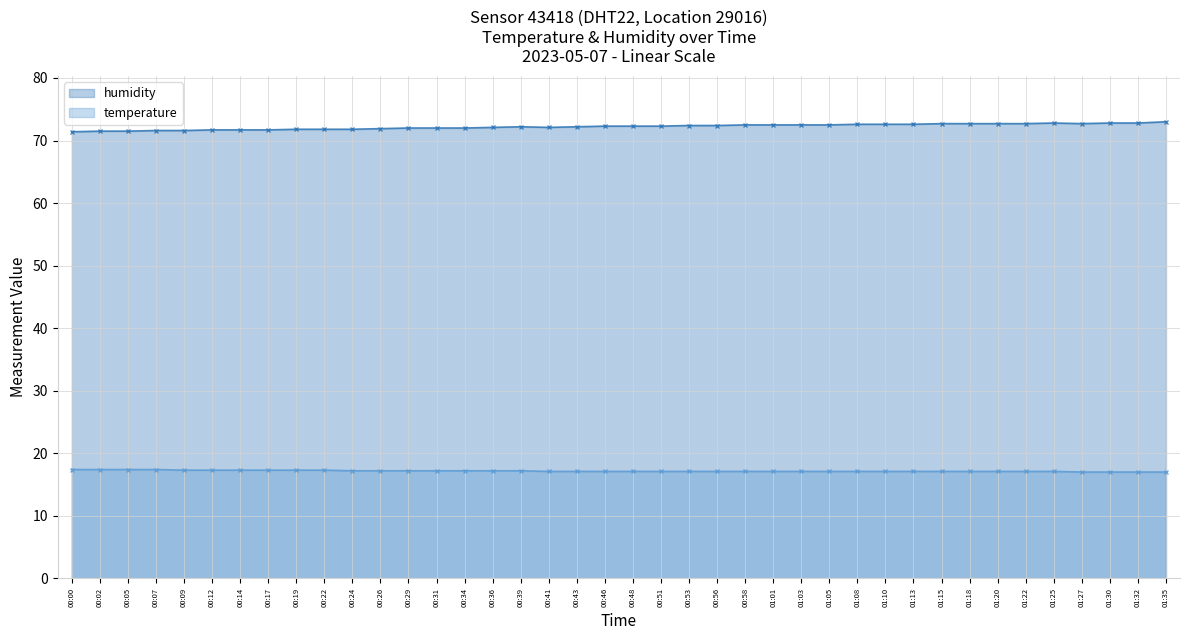

True or false: humidity and temperature intersect in this chart.

False